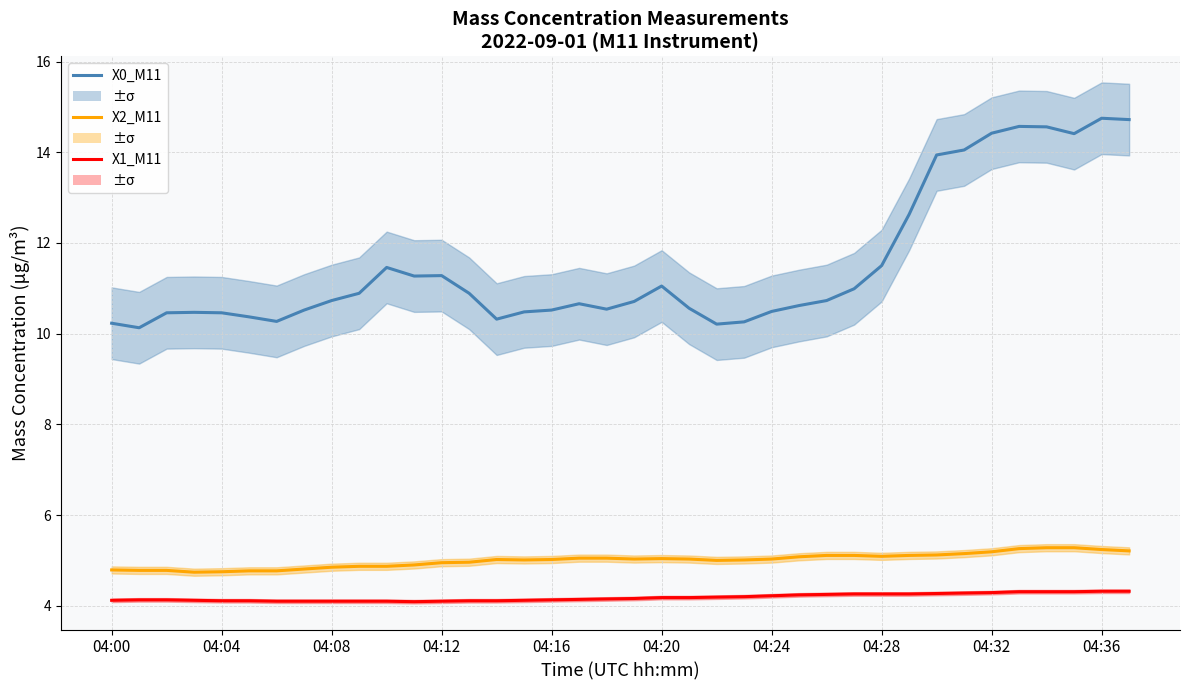

True or false: X1_M11 (mass conc.) and X0_M11 (mass conc.) cross at least once.

False